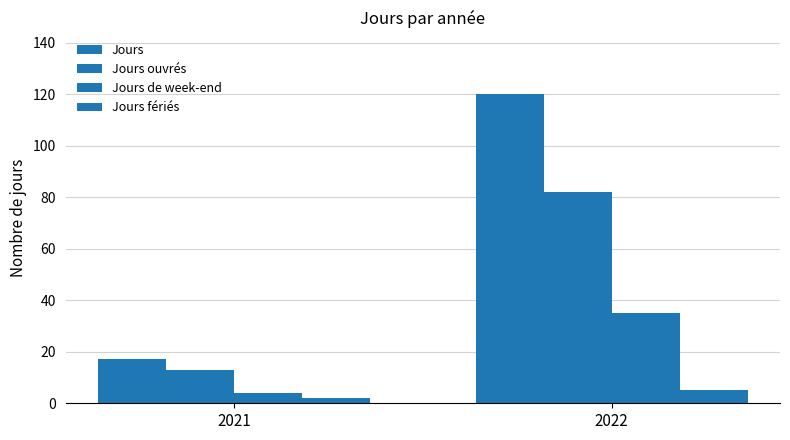

The value of Jours de week-end at 2022 is 35. True or false?

True